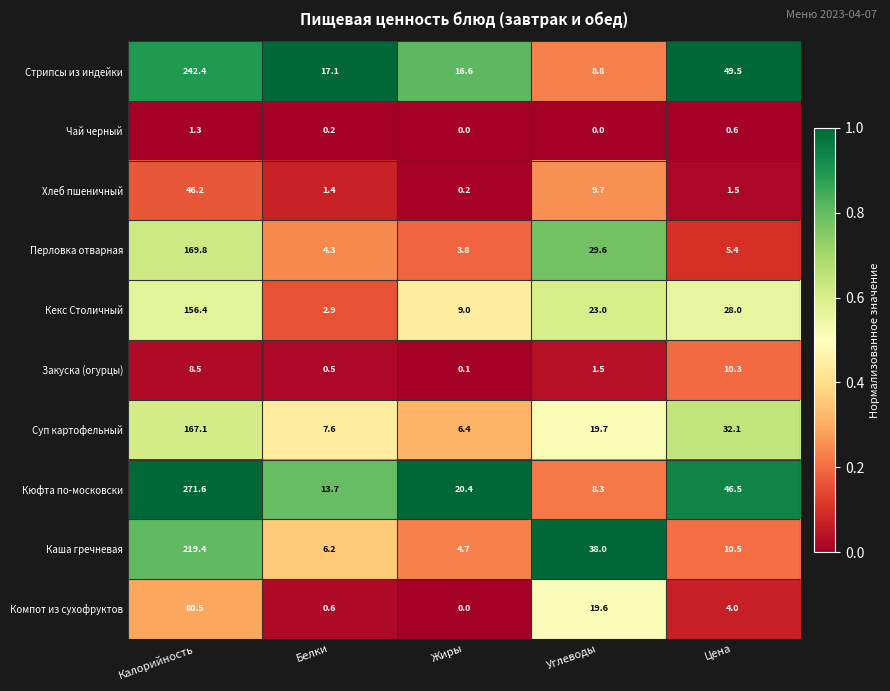

True or false: Каша гречневая has a value of 6.2 at Белки.

True